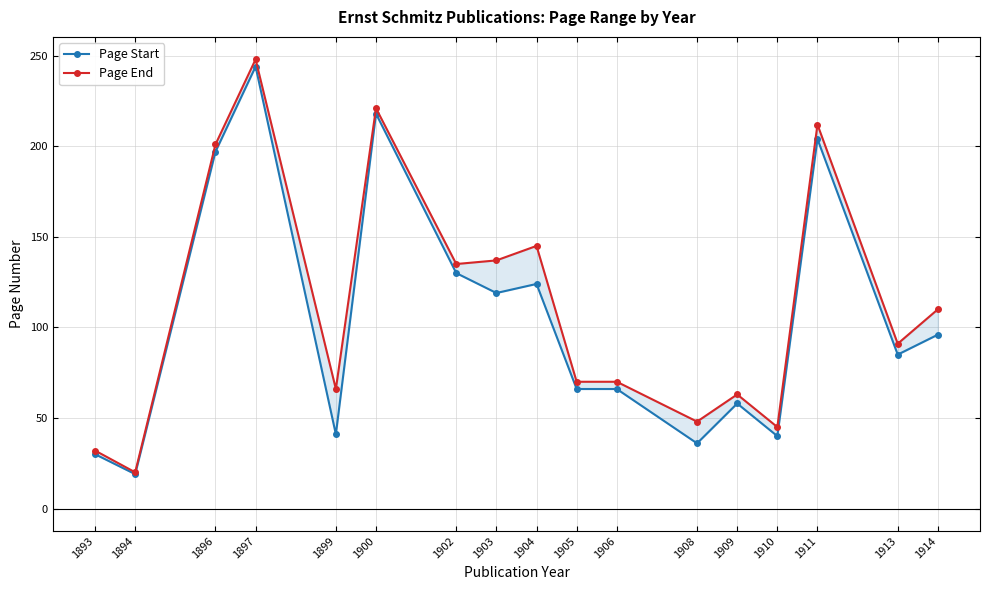

Where does the Page Start series first go above 85?

1896